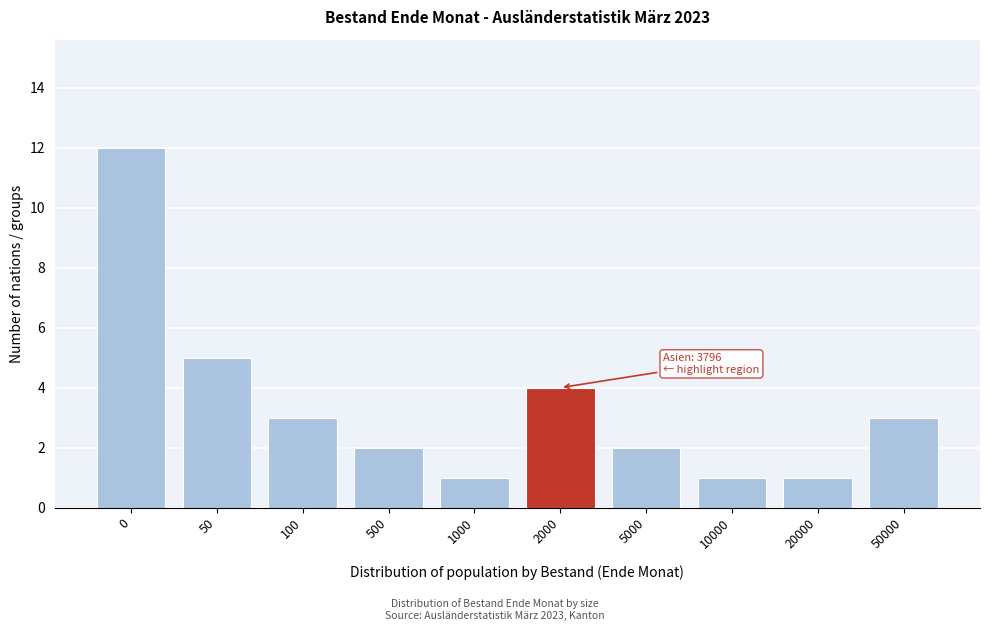

Reading left to right, list all the values displayed in this chart.

12	5	3	2	1	4	2	1	1	3